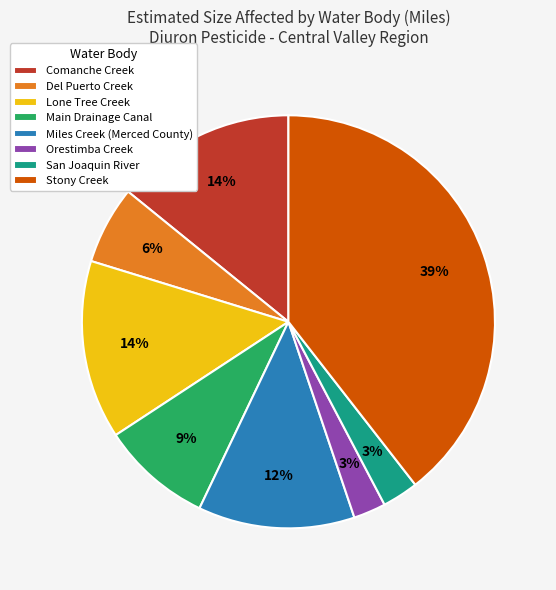

What percentage is the Del Puerto Creek slice, to the nearest percent?

6%